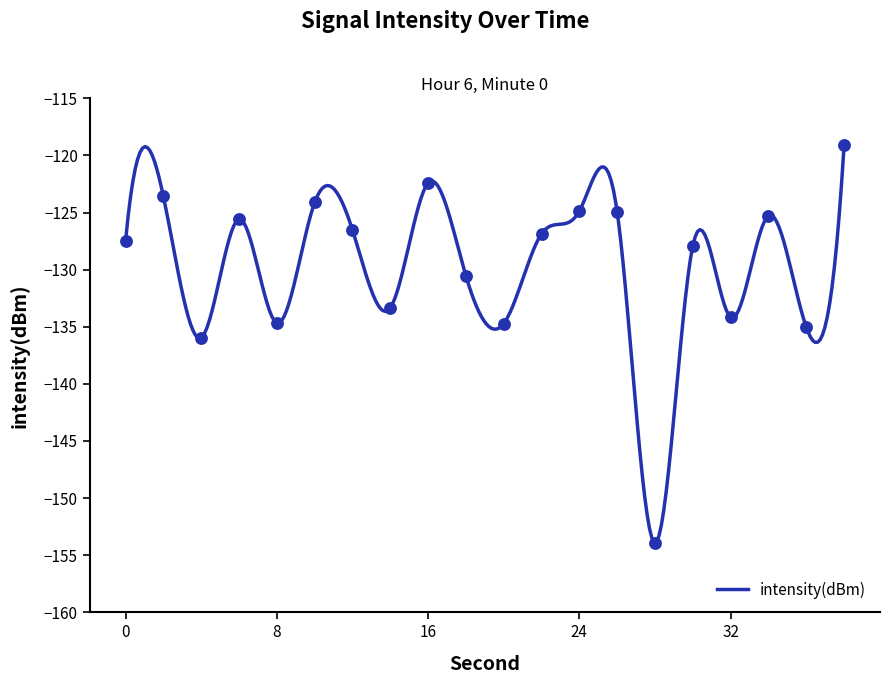

What is the change in value from 4 to 30?

+8.0